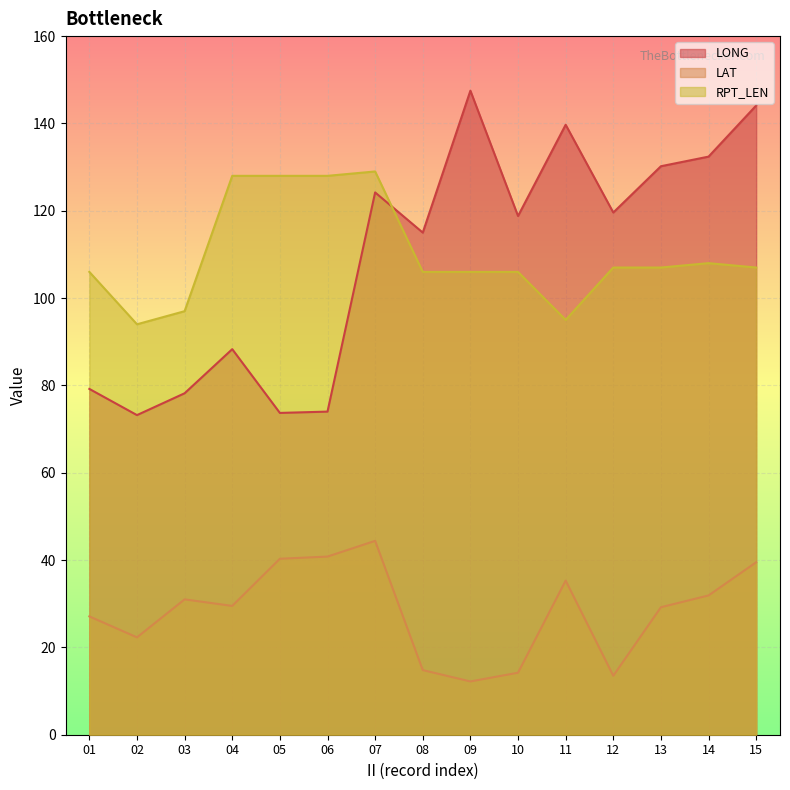

Is the value of LONG at 07 greater than the value of RPT_LEN at 05?

No